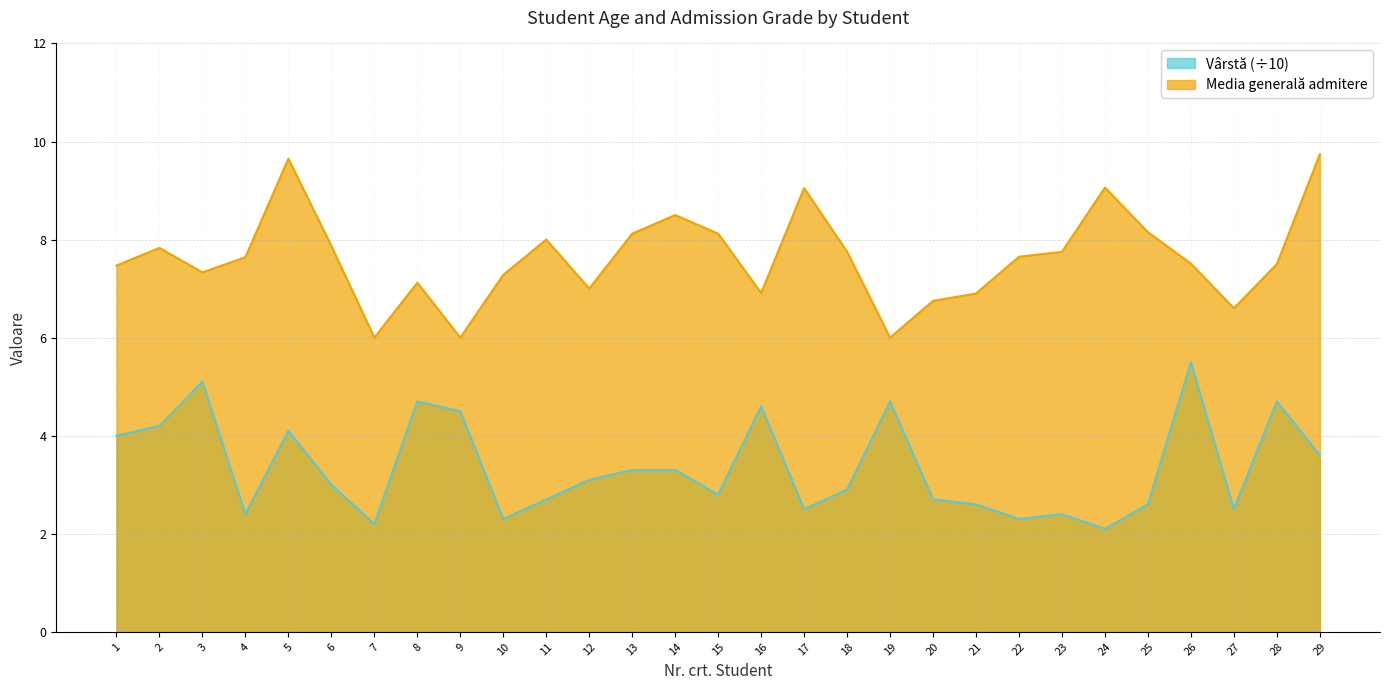

Does the chart have visible grid lines?

Yes